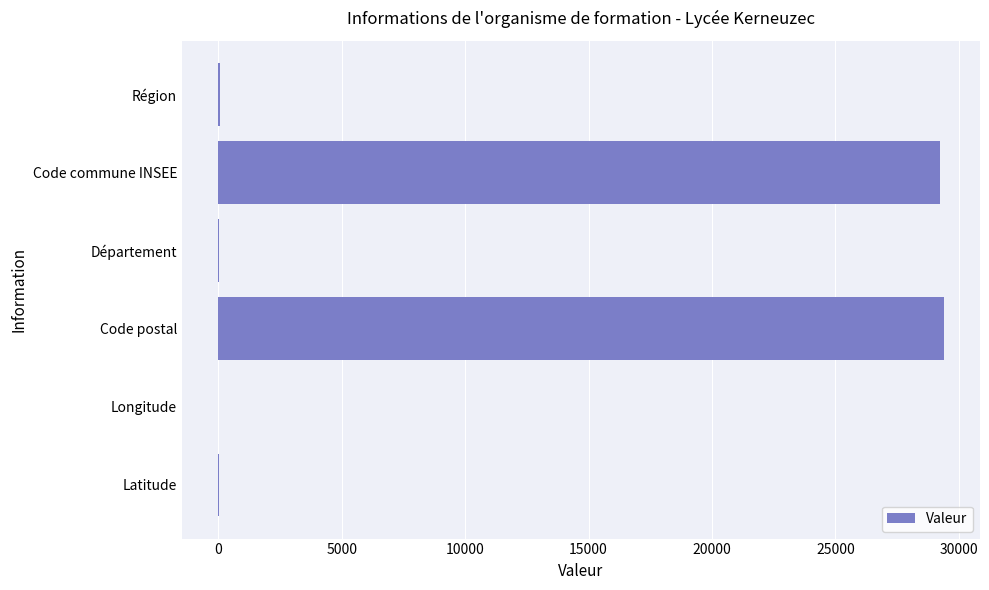

The value at Code postal is 29391.0. True or false?

True